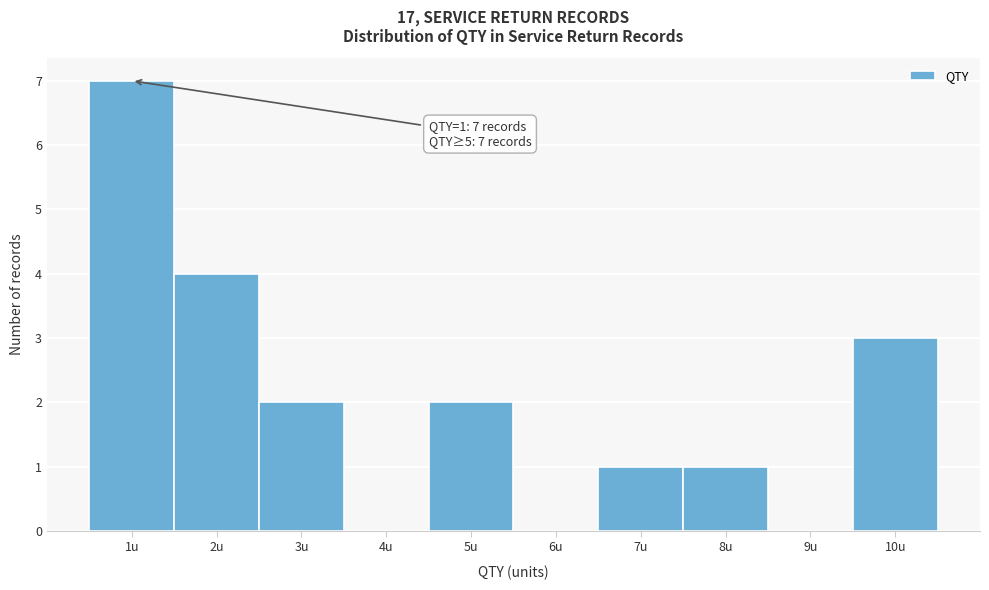

Which range on the x-axis has the tallest bar?

0.5 to 1.5